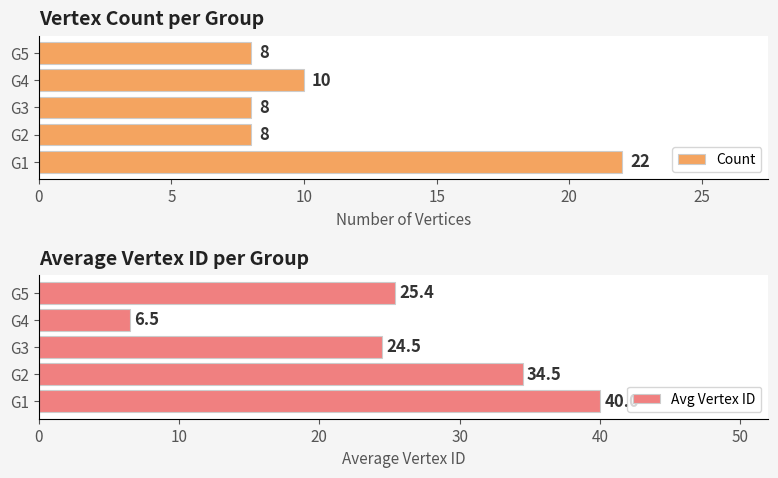

What is the difference between the maximum and minimum values in the Avg Vertex ID series?

33.5